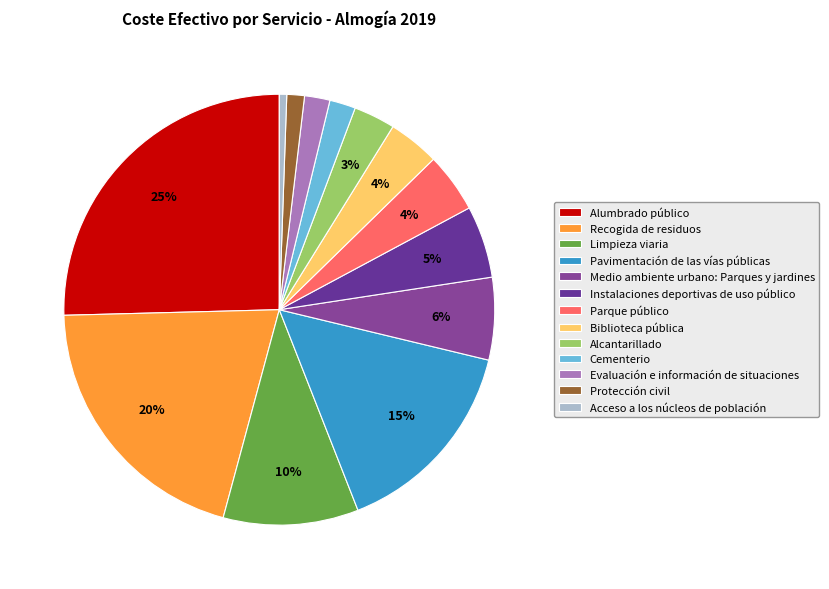

Which slice is the largest?

Alumbrado público